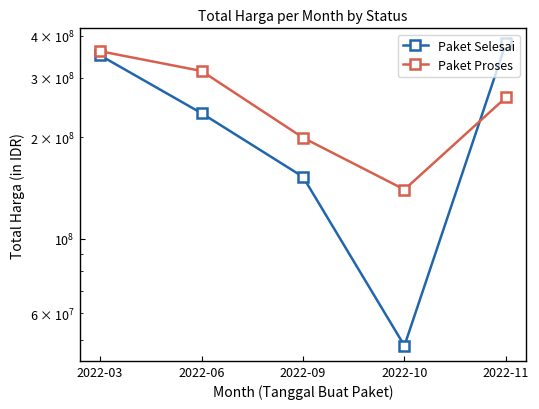

Rank the series by their maximum value, from lowest to highest.

Paket Proses, Paket Selesai